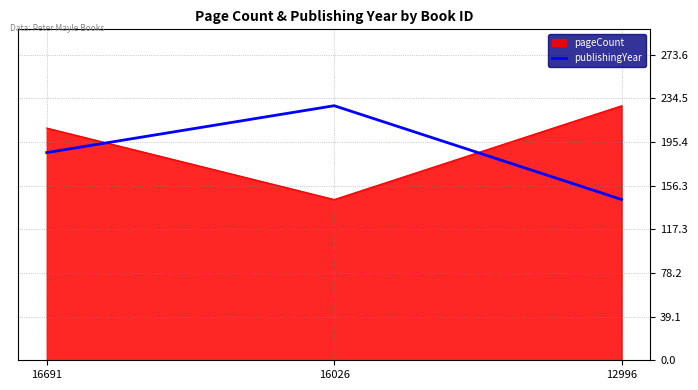

What is the maximum value shown in the chart?

228